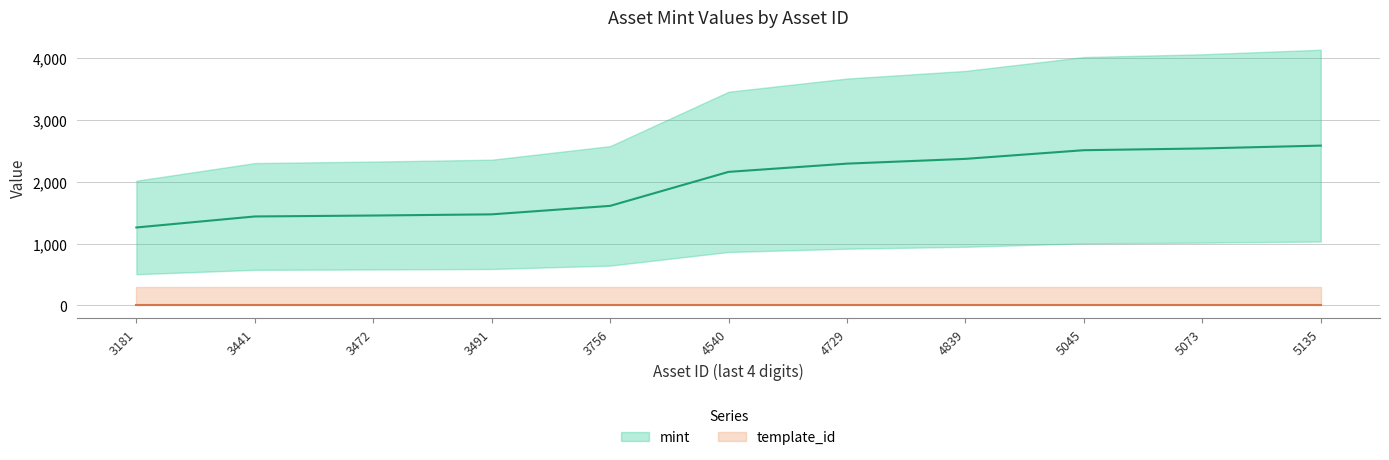

At which category does the chart reach its peak across all series?

5135